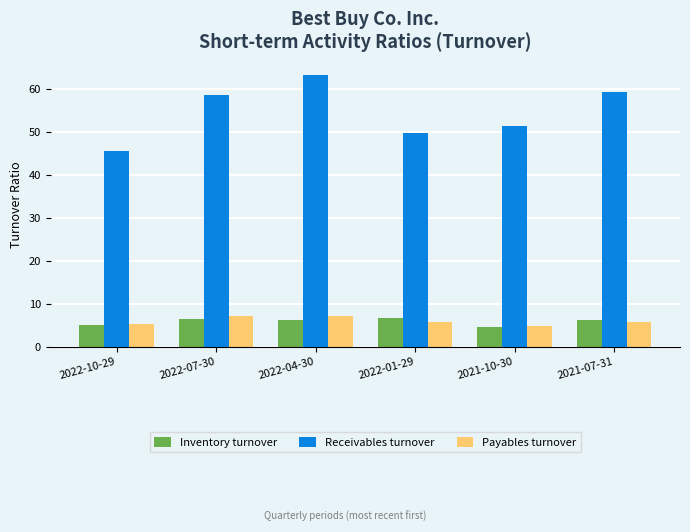

What is the difference between the highest and lowest values at 2021-07-31?

53.4